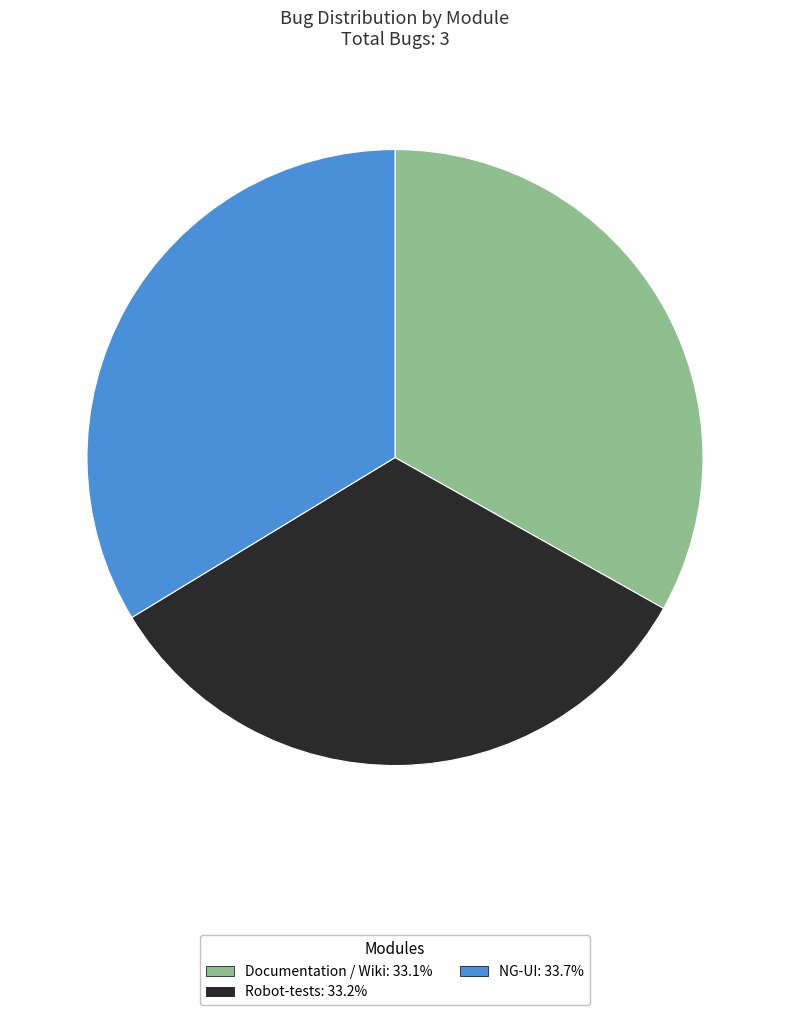

How many segments does this pie chart have?

3